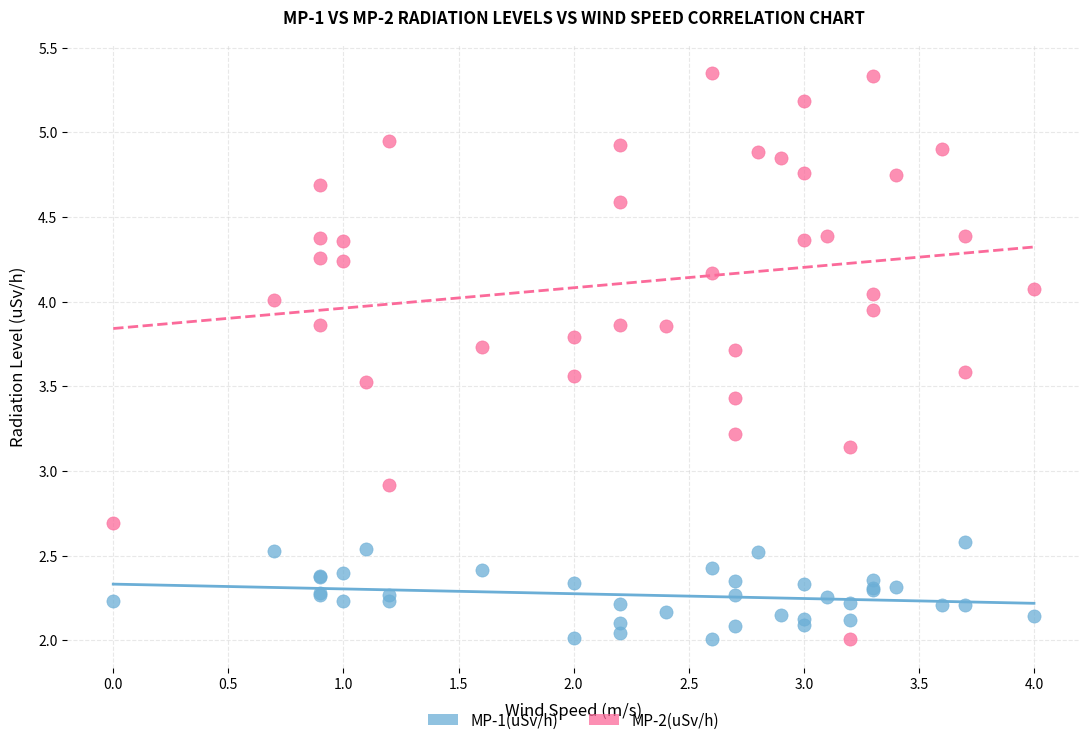

What are all the series names shown in the legend?

MP-1(uSv/h), MP-2(uSv/h)